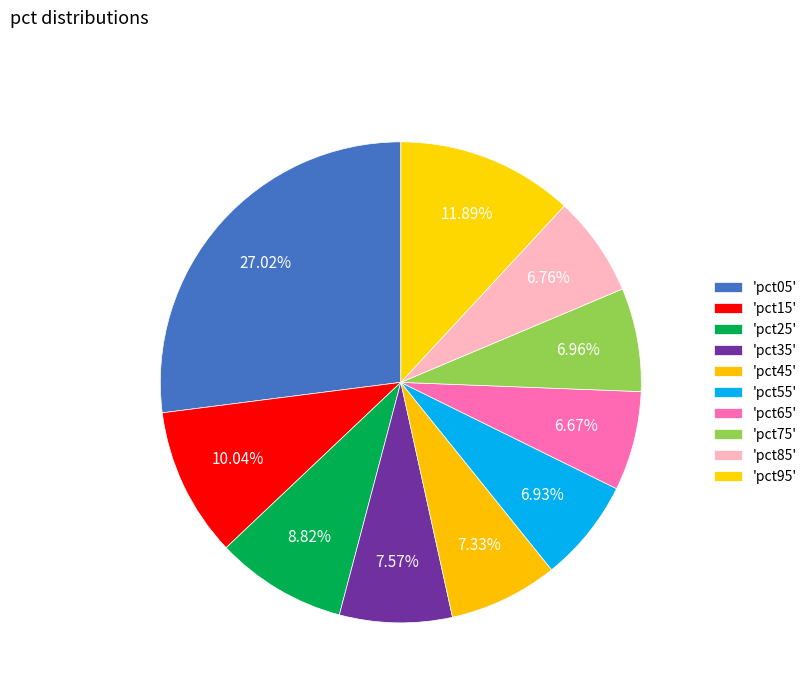

Rank the categories by value from lowest to highest.

pct65, pct85, pct55, pct75, pct45, pct35, pct25, pct15, pct95, pct05